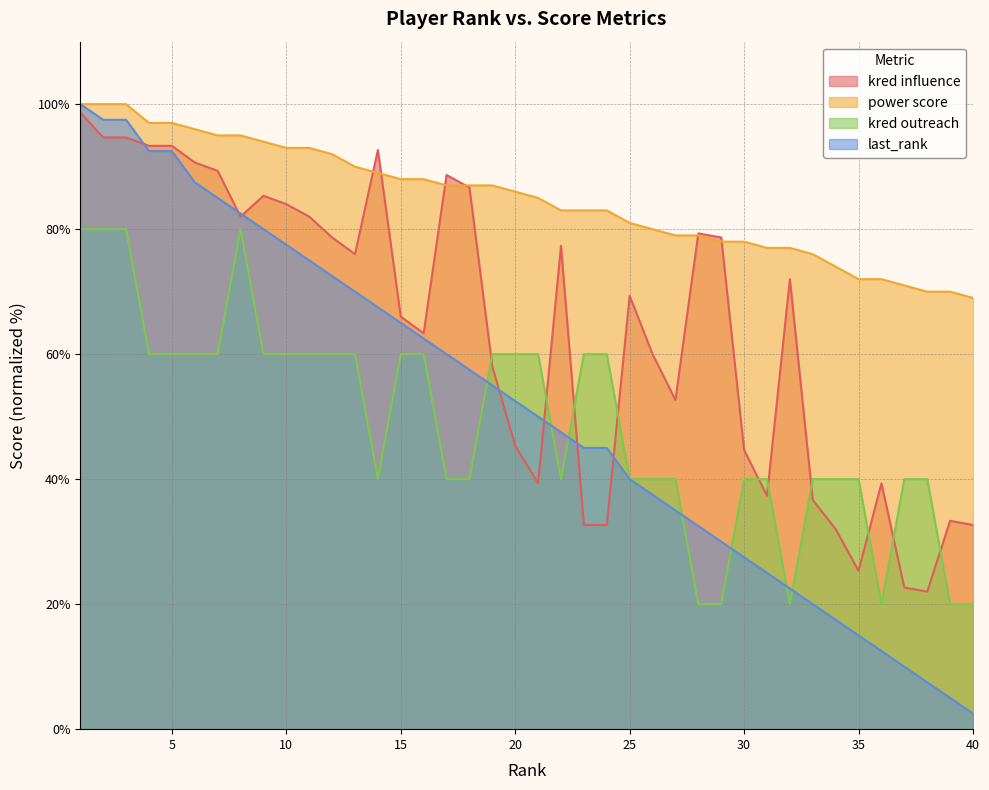

Which category has the lowest value in the kred outreach series?

28